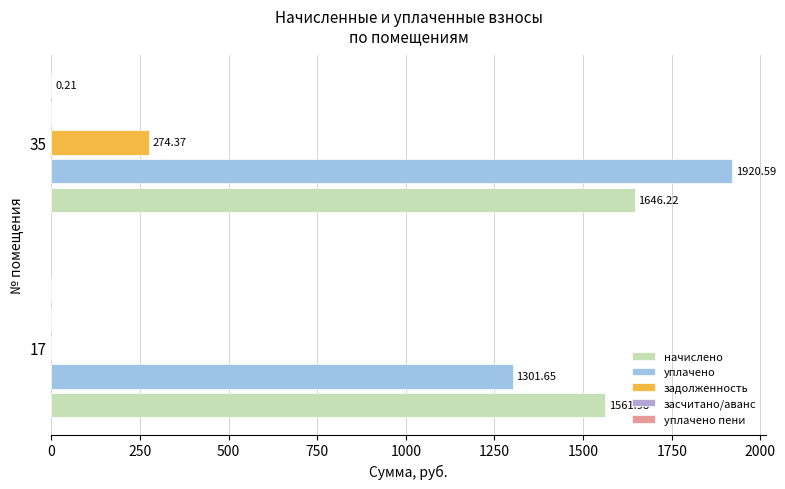

What are all the series names shown in the legend?

начислено, уплачено, задолженность, засчитано/аванс, уплачено пени